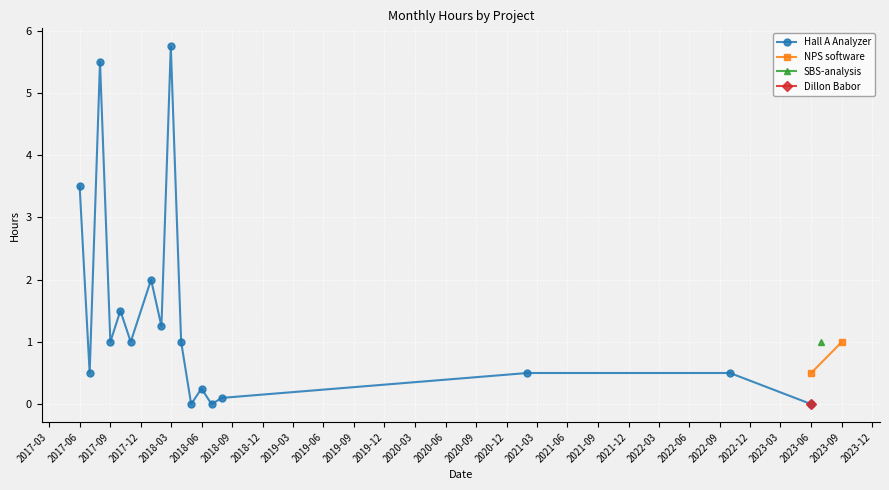

How many lines are shown in the chart?

4